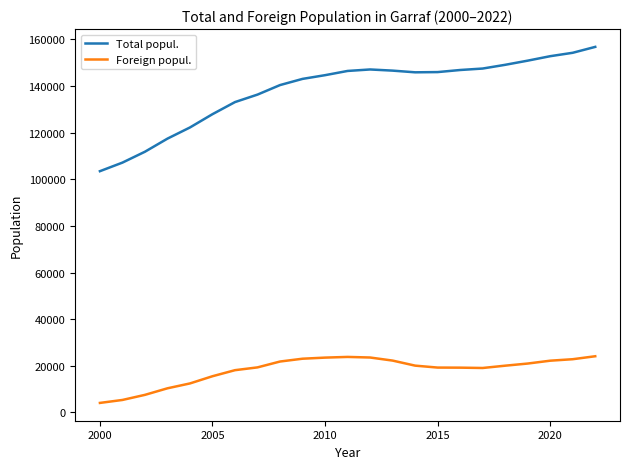

Which series has the widest spread of values?

Total popul.